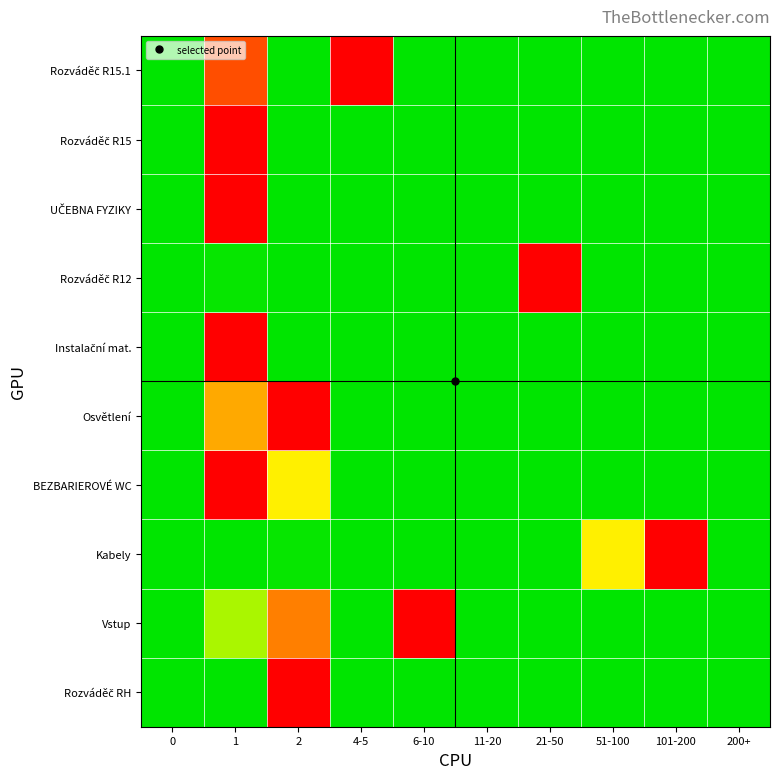

What is the difference between the highest and lowest values at 1?

1.0